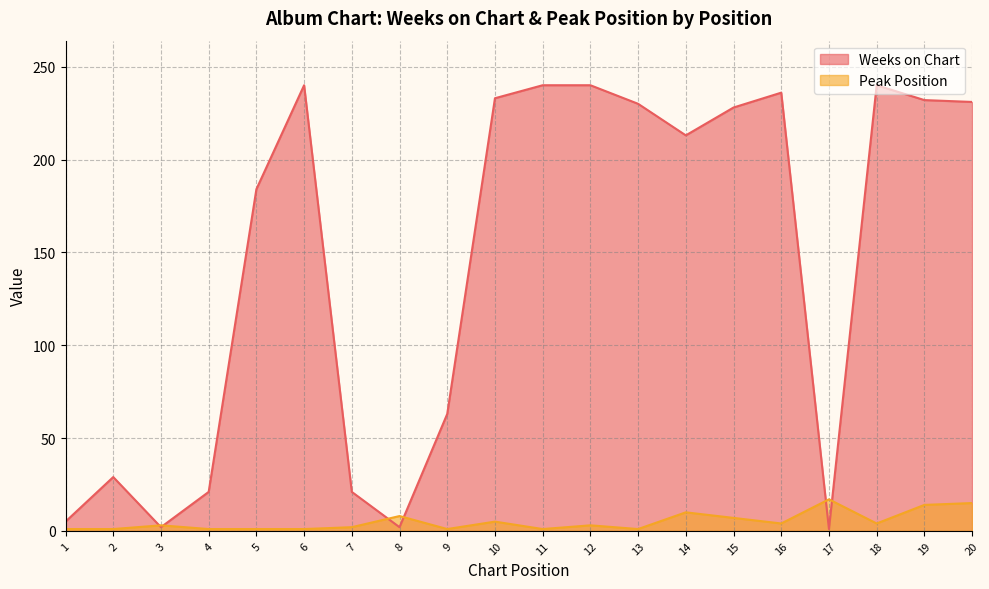

What is the sum of the Peak Position values at 8 and 1?

9